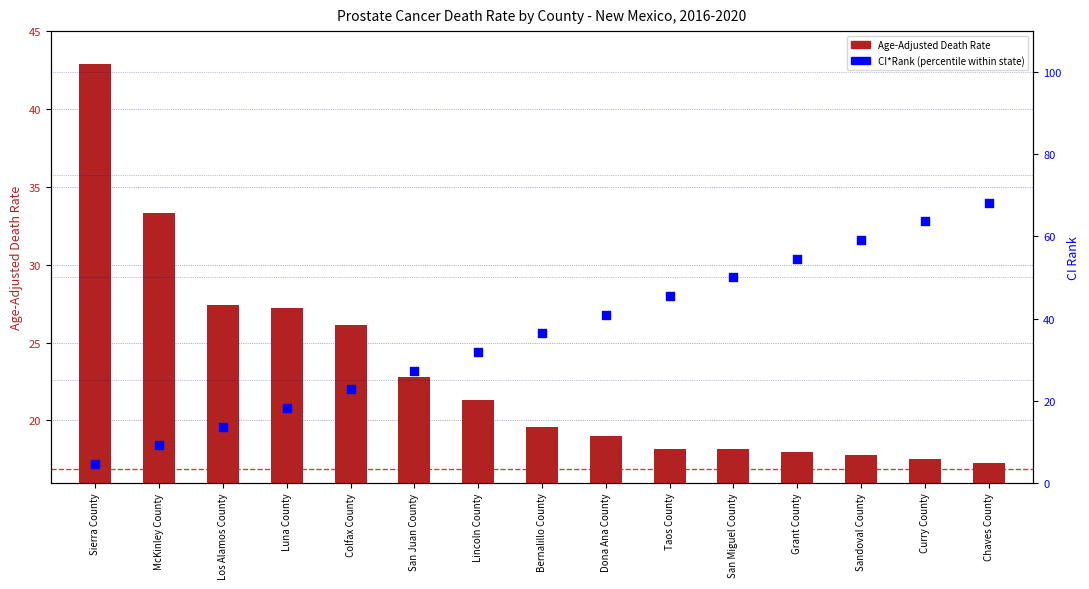

Which series has the largest total across all categories?

CI*Rank (percentile)